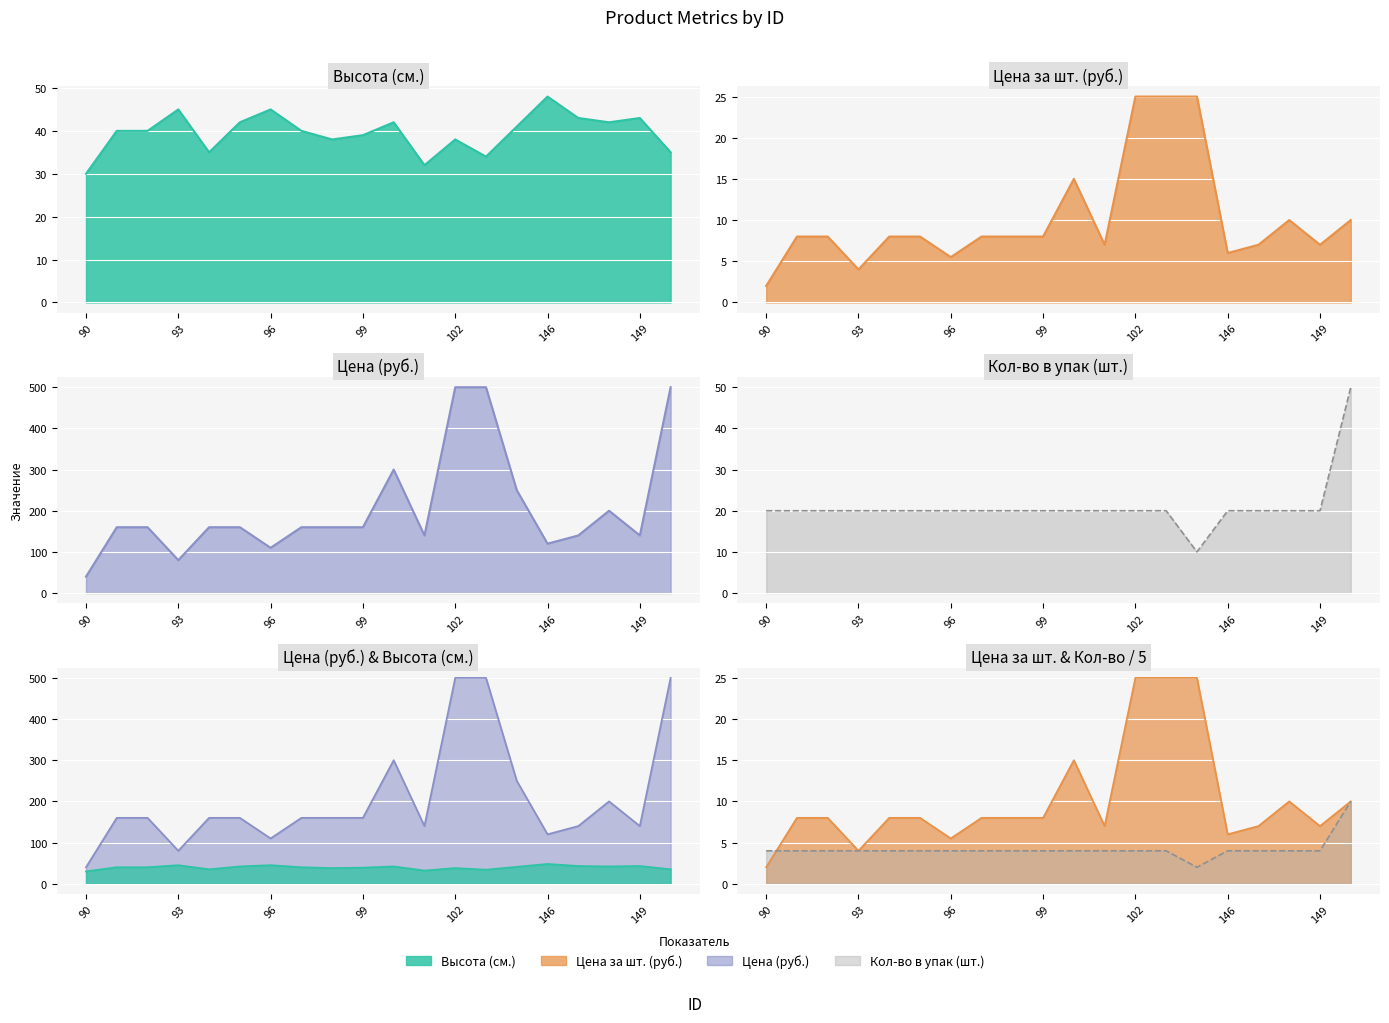

What is the average value of the Кол-во в упак (шт.) series?

21.0